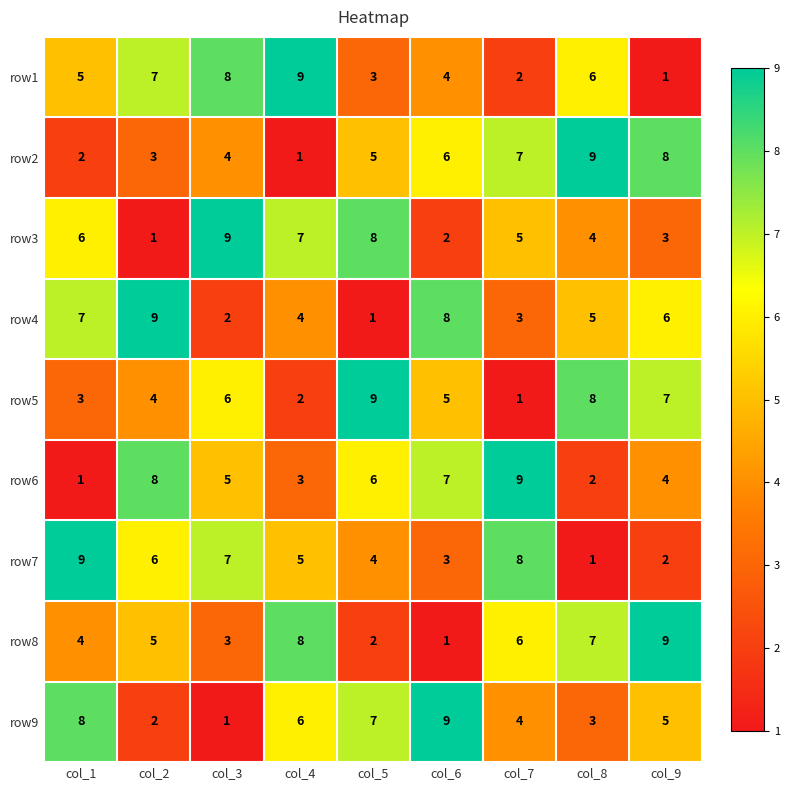

What is the total value across all series at col_3?

45